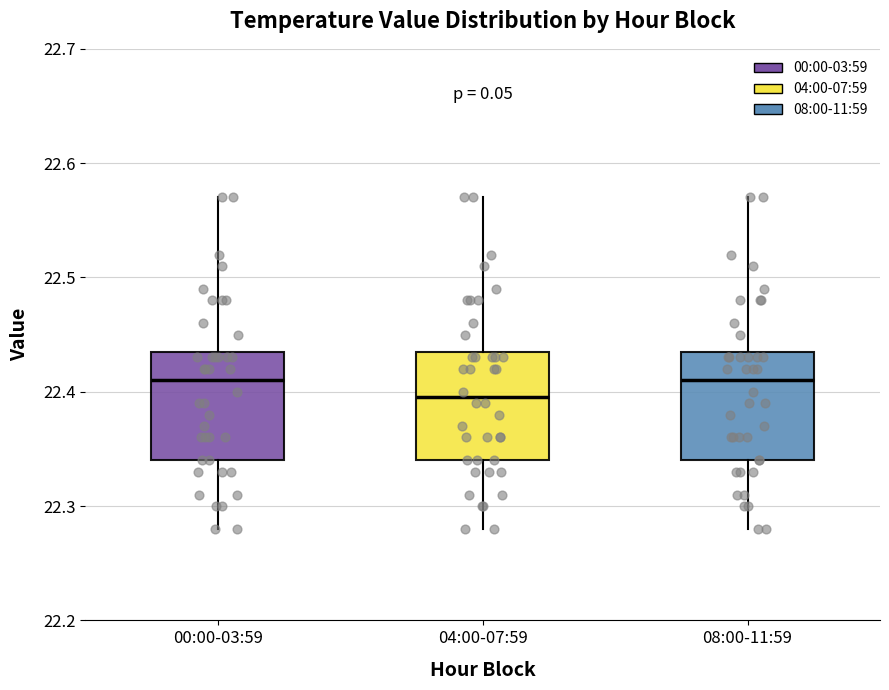

Where is the lower edge of the box for 00:00-03:59 on the y-axis? The values are not printed on the chart, so give them approximately, as read against the axis.

22.34